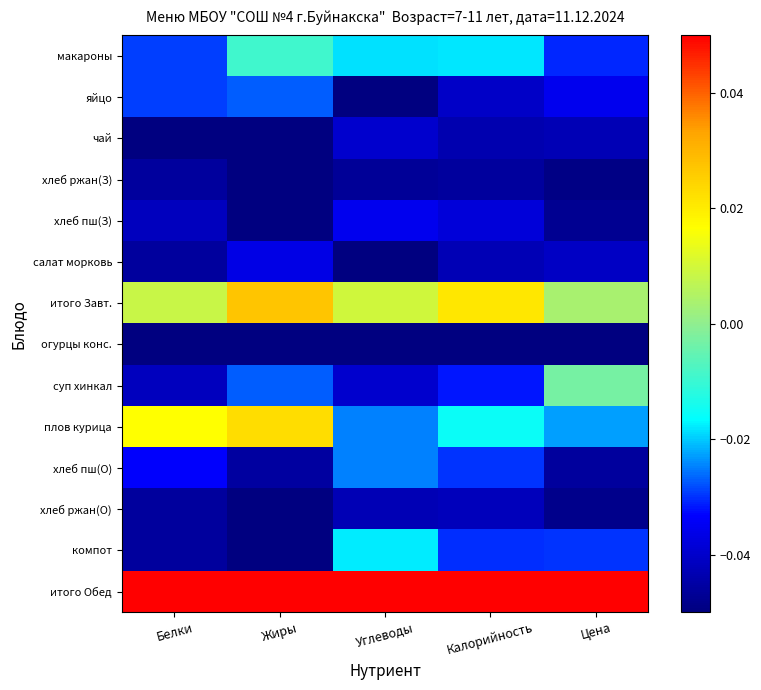

At which category is the sum across all series the highest?

Жиры